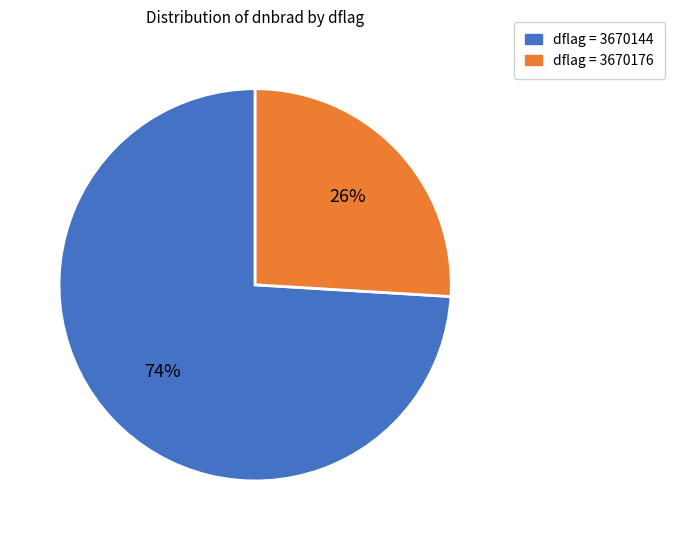

How many segments does this pie chart have?

2